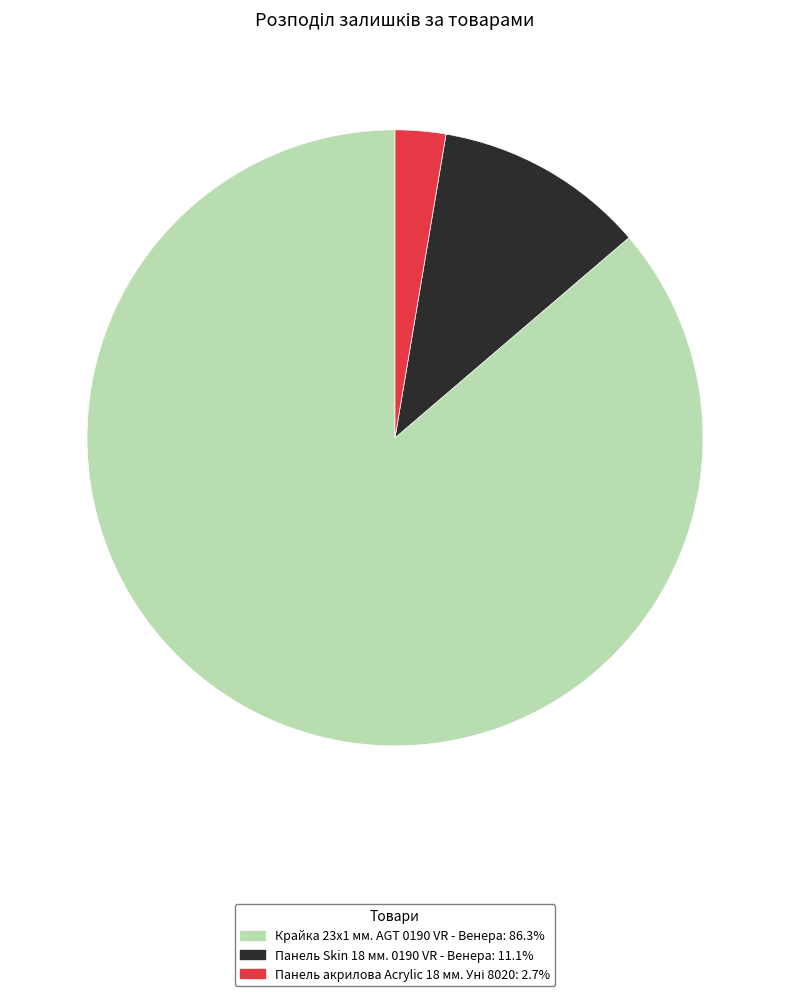

Is there a majority slice in this chart?

Yes